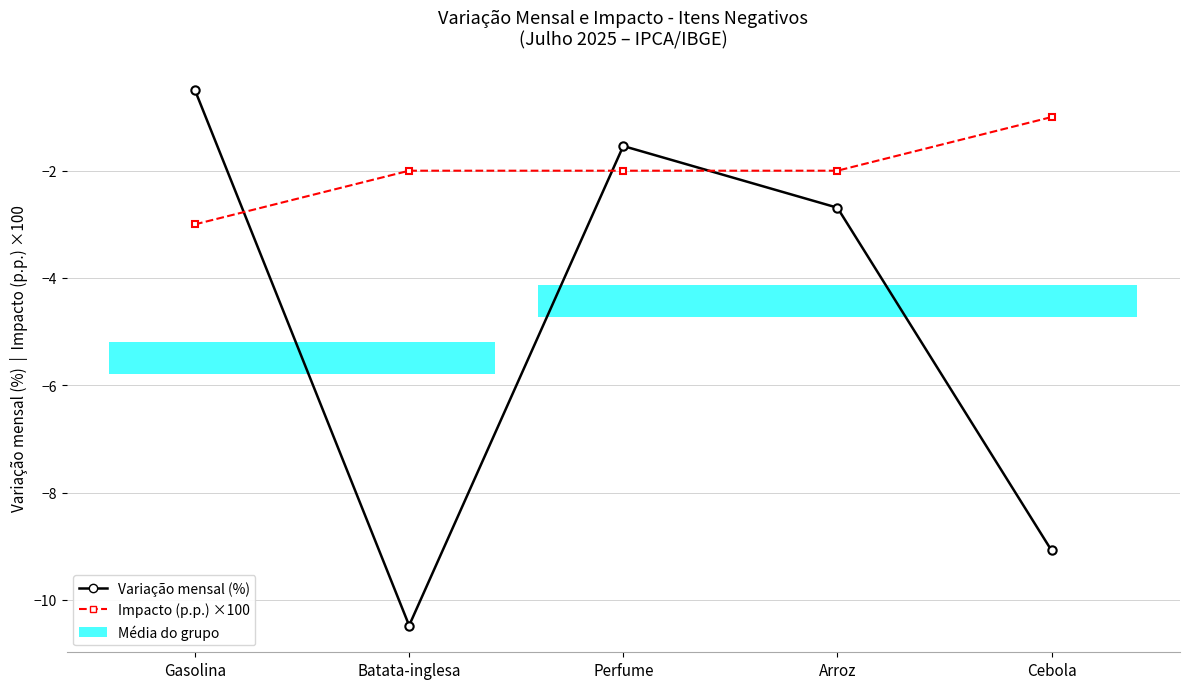

True or false: Impacto (p.p.) ×100 has more than 1 interior local peaks.

False